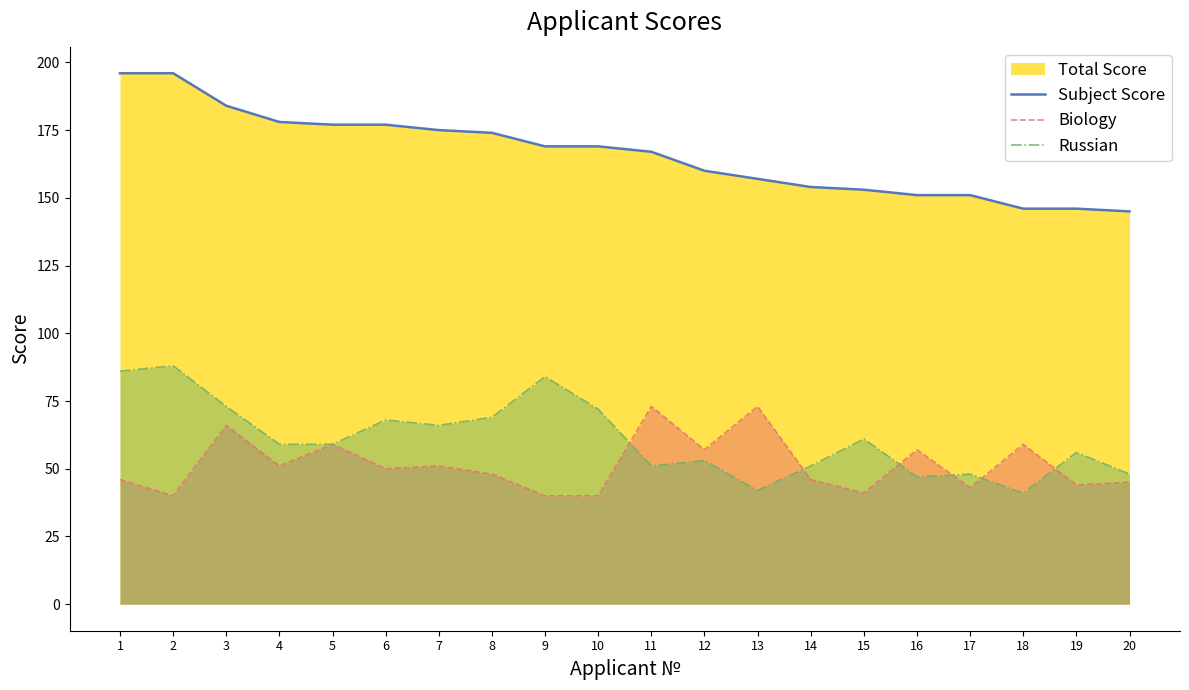

True or false: Biology and Subject Score cross at least once.

False